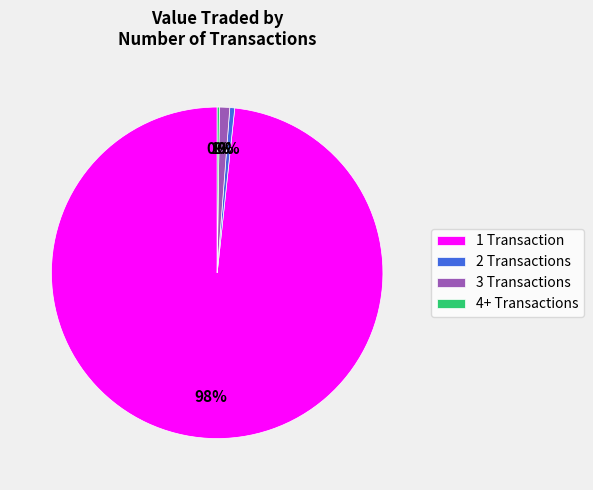

Is 1 Transaction the majority of the pie?

Yes